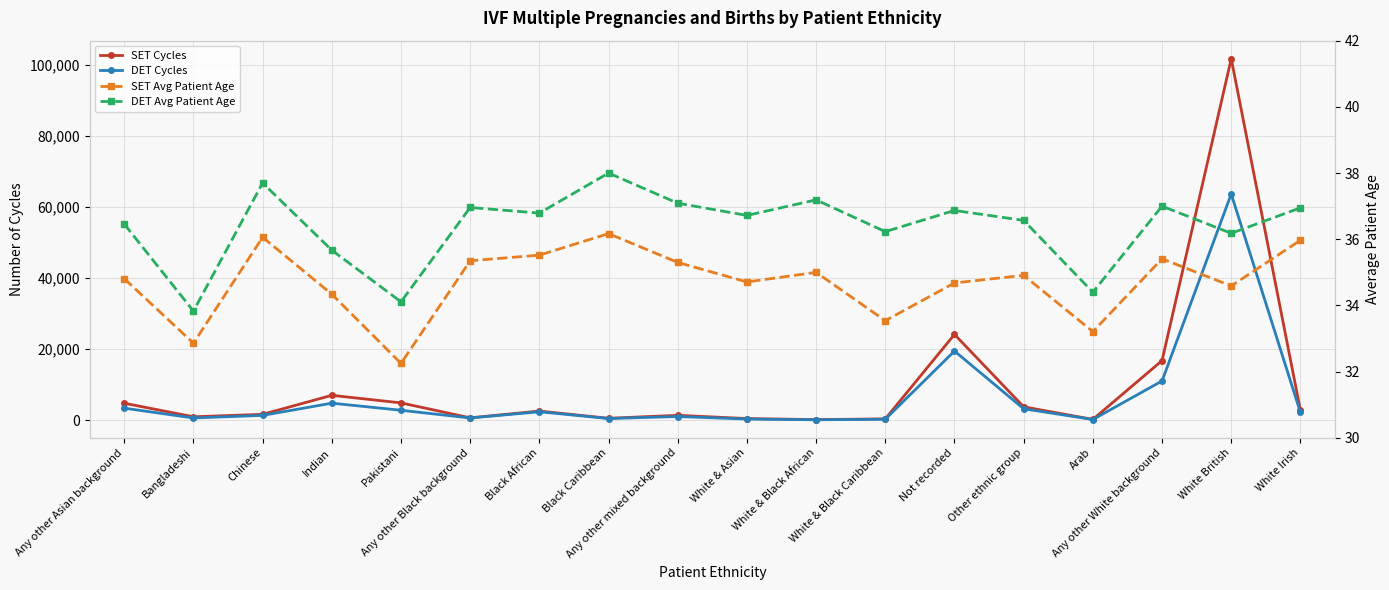

Does the chart have visible grid lines?

Yes